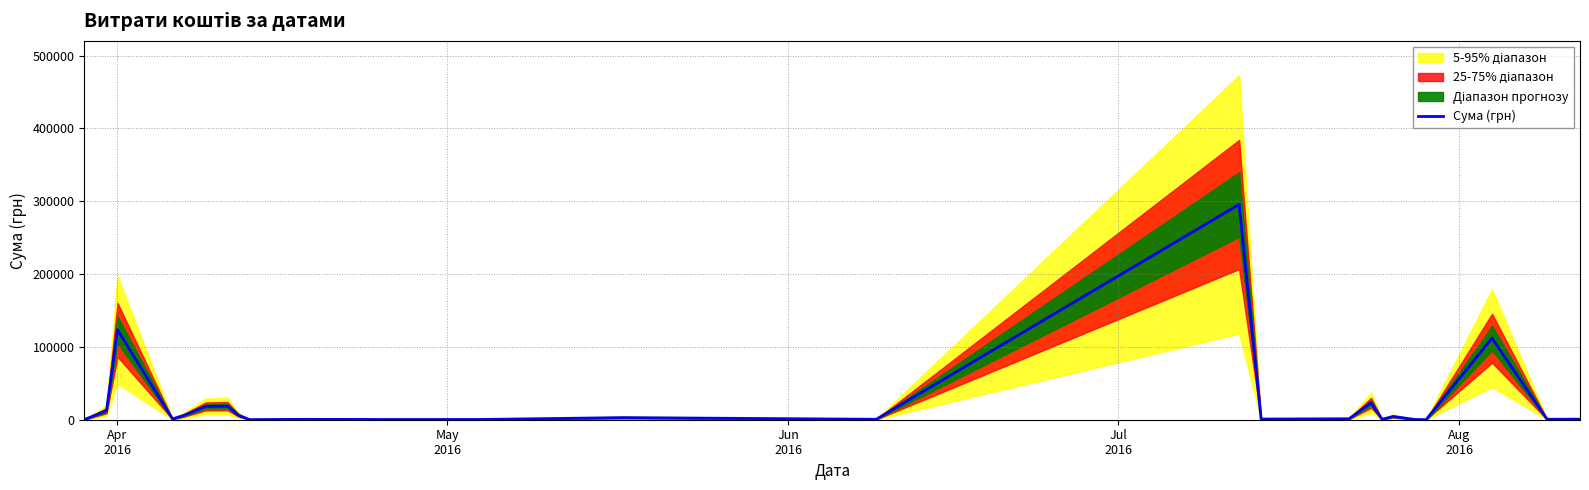

True or false: the data shows 8651.5 at May
2016.

False